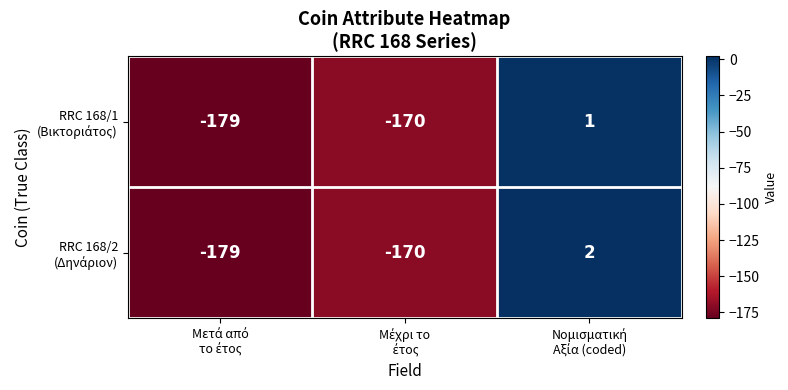

What is the minimum value shown in the chart?

-179